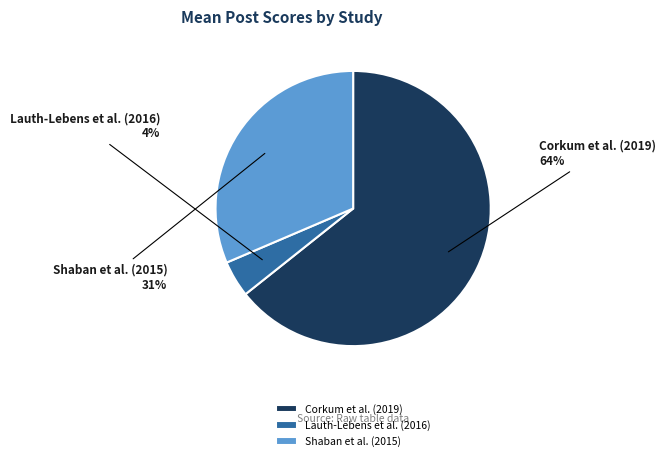

What percentage is the Shaban et al. (2015) slice, to the nearest percent?

31%